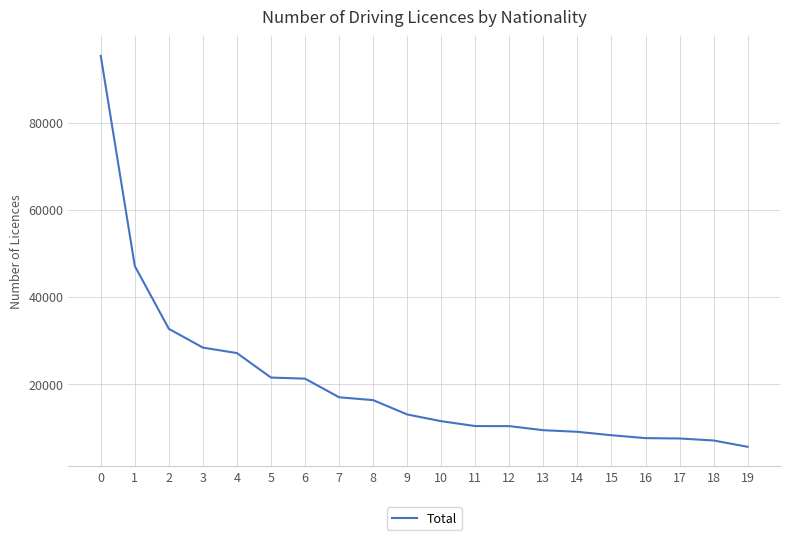

What is the smallest value displayed?

5578